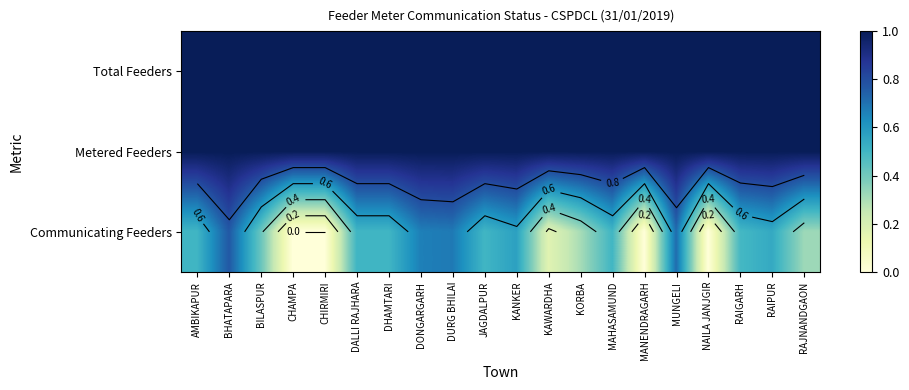

At which category does the chart reach its minimum across all series?

CHAMPA